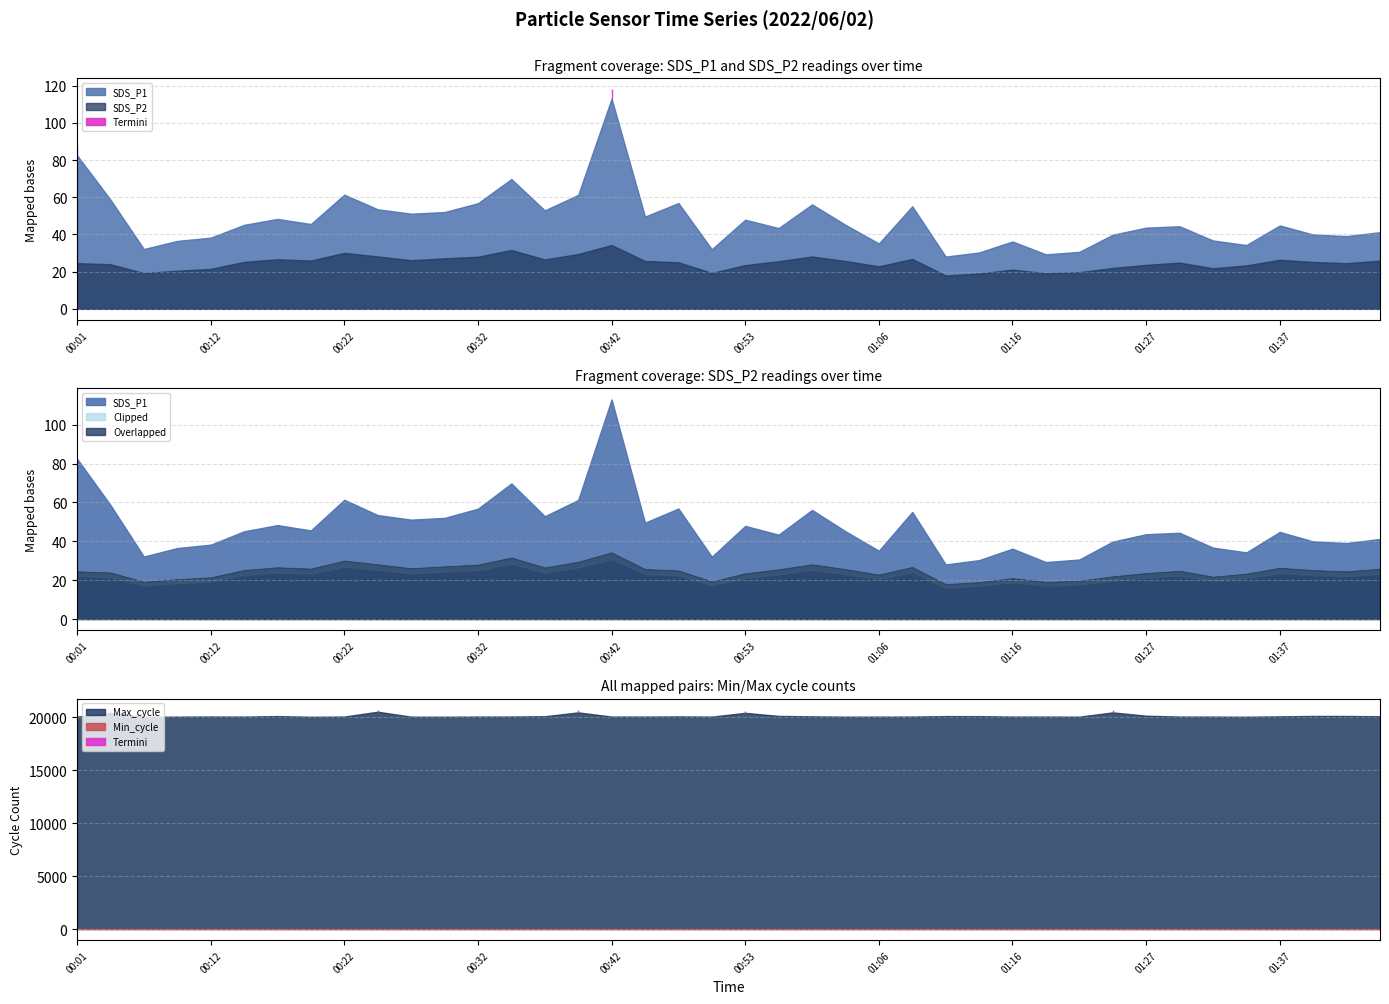

What is the sum of all Max_cycle values?

804472.0